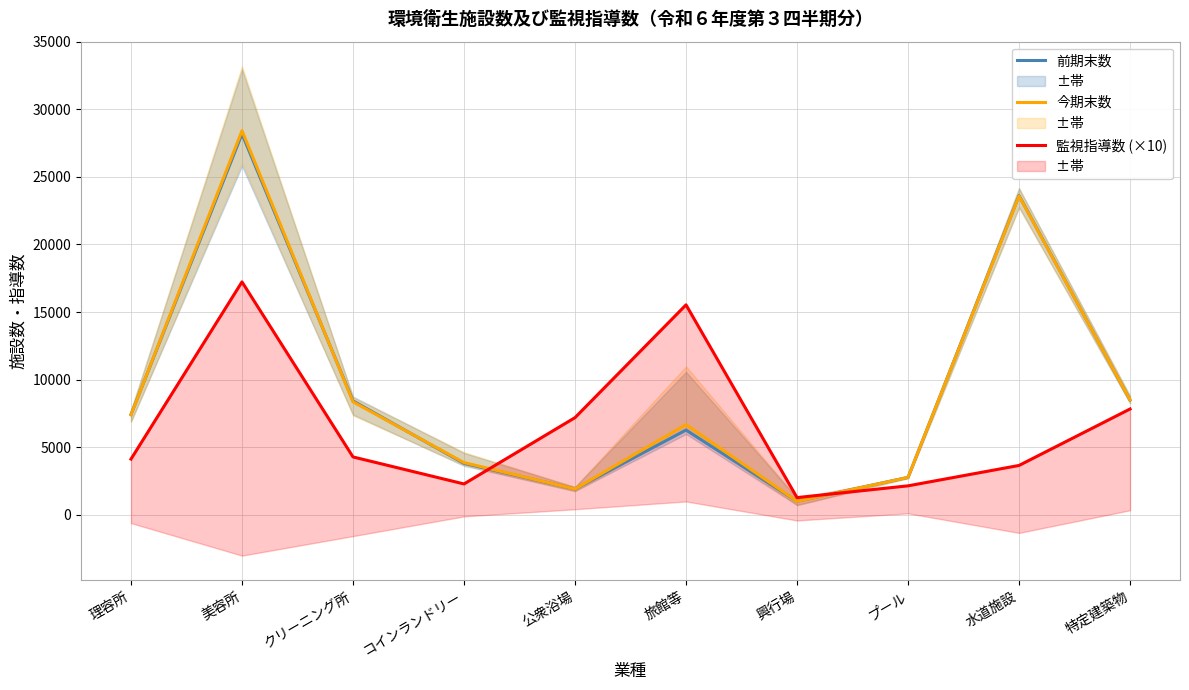

Reading left to right, what are all the values shown in this chart?

前期末数: 理容所=7405	美容所=28184	クリーニング所=8419	コインランドリー=3791	公衆浴場=1902	旅館等=6259	興行場=989	プール=2757	水道施設=23618	特定建築物=8480
今期末数: 理容所=7384	美容所=28424	クリーニング所=8350	コインランドリー=3850	公衆浴場=1900	旅館等=6661	興行場=985	プール=2753	水道施設=23587	特定建築物=8487
監視指導数 (×10): 理容所=4110	美容所=17230	クリーニング所=4270	コインランドリー=2270	公衆浴場=7180	旅館等=15530	興行場=1260	プール=2130	水道施設=3640	特定建築物=7820